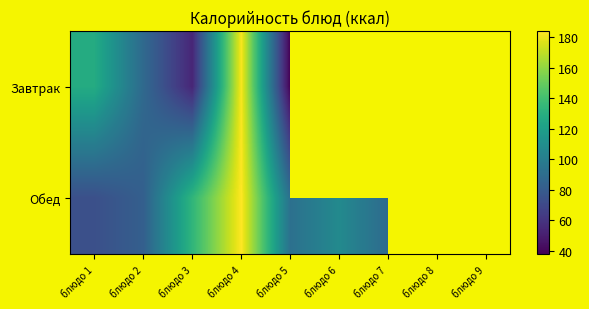

List the series in order of their peak value, highest first.

Обед, Завтрак